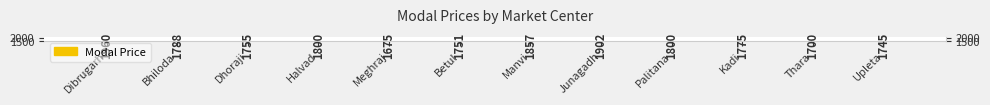

At which label does the data first exceed 1788?

Dibrugarh